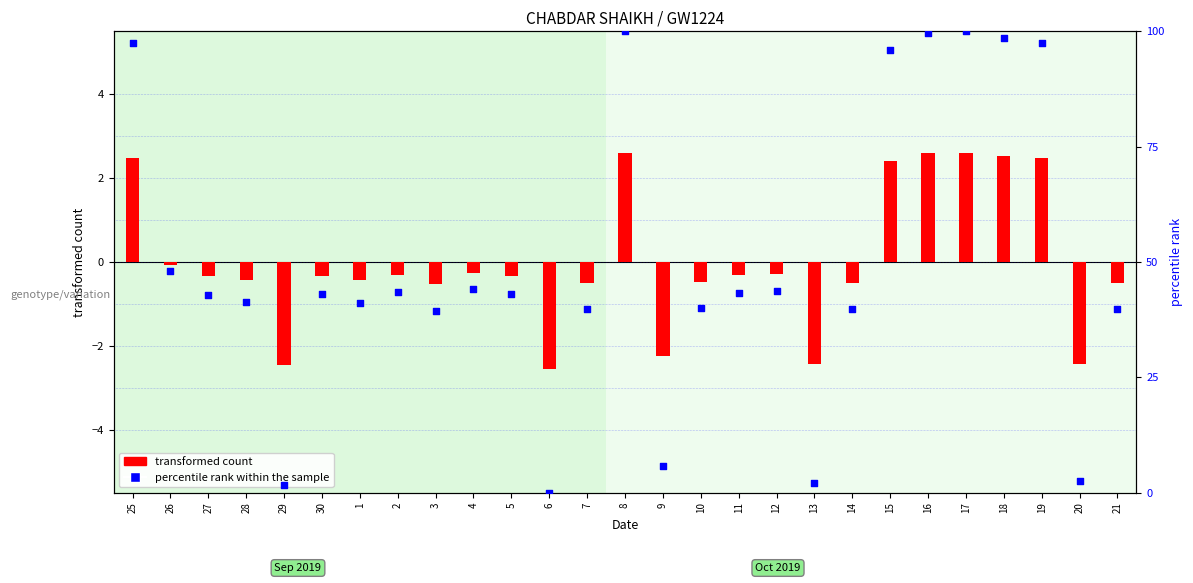

Which series has the widest spread of Y values?

percentile rank within the sample